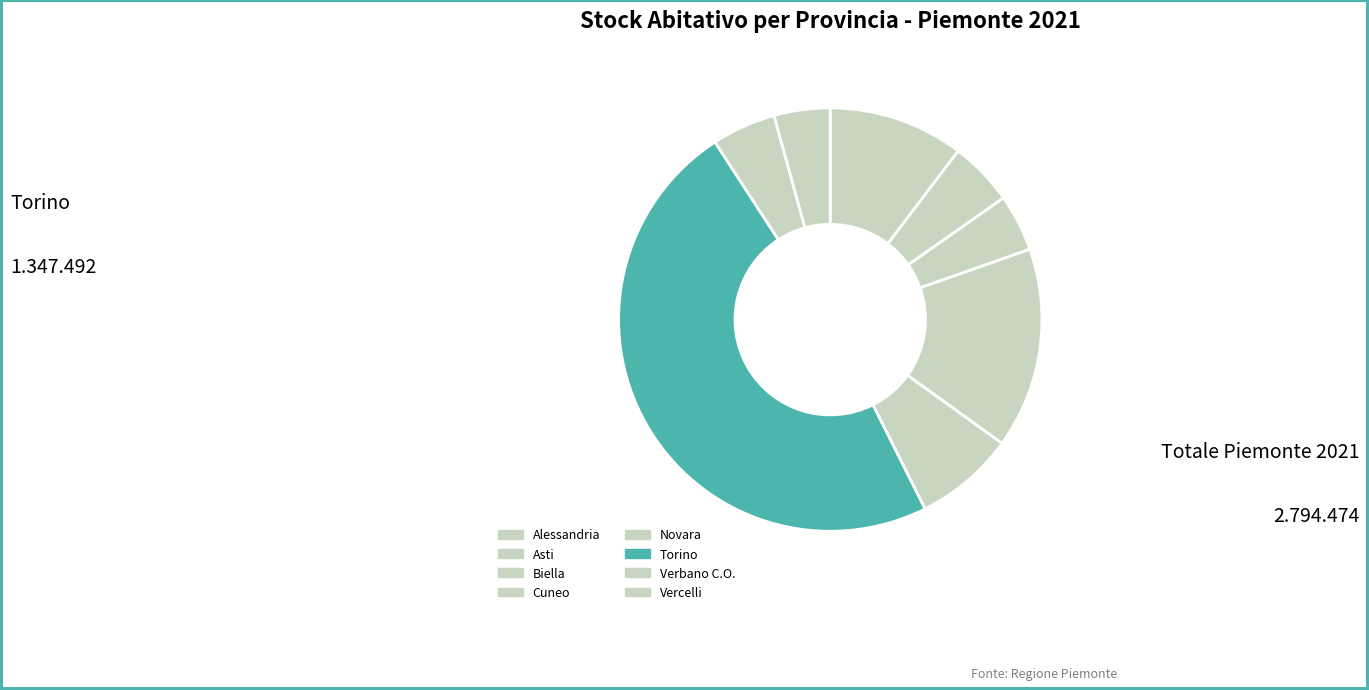

Is Vercelli the majority of the pie?

No